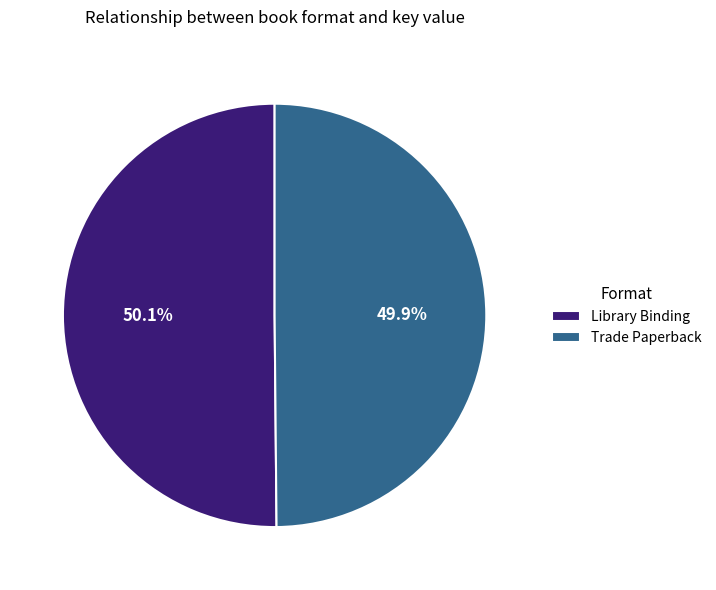

Is there any slice that represents more than half of the pie?

Yes